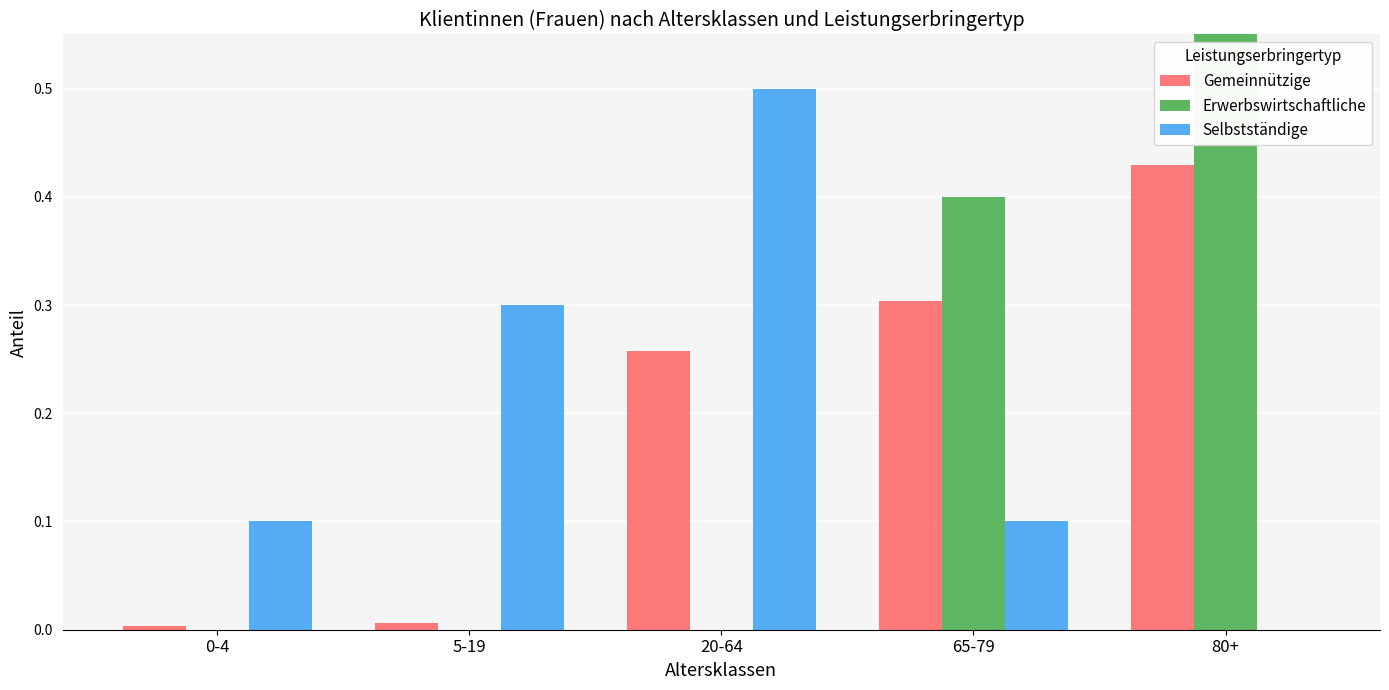

At 65-79, list the series in order from largest to smallest.

Erwerbswirtschaftliche, Gemeinnützige, Selbstständige